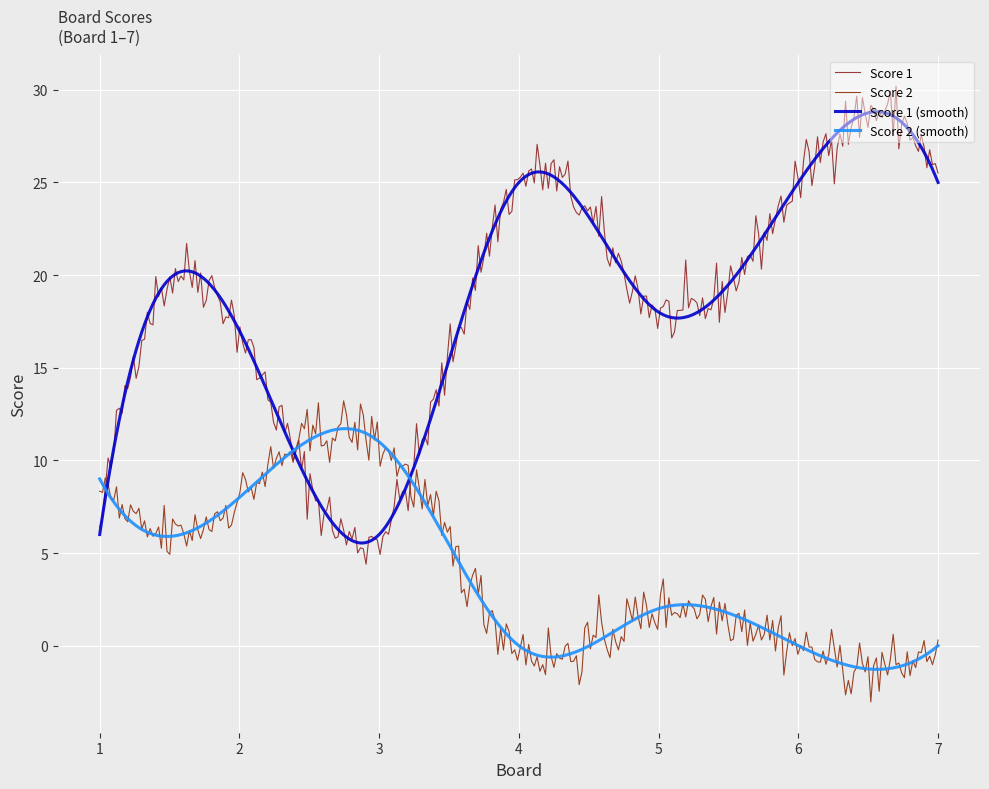

Does the chart have visible grid lines?

Yes